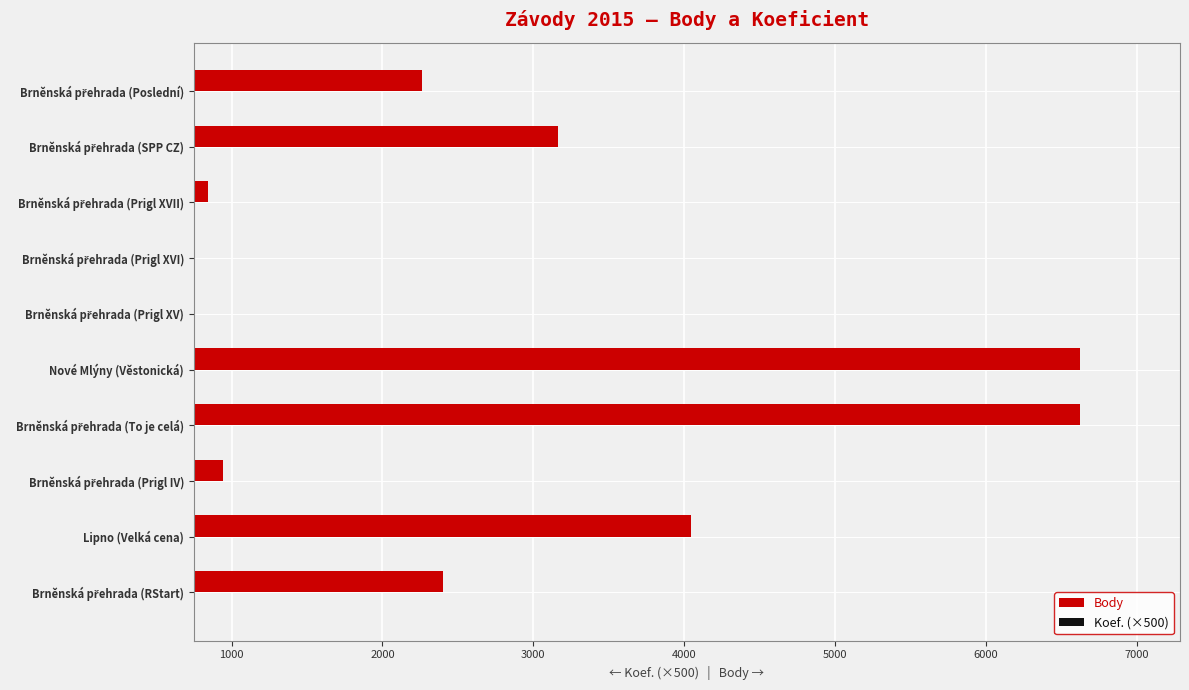

What is the value of the Body bar at the 4th from the left?

6623